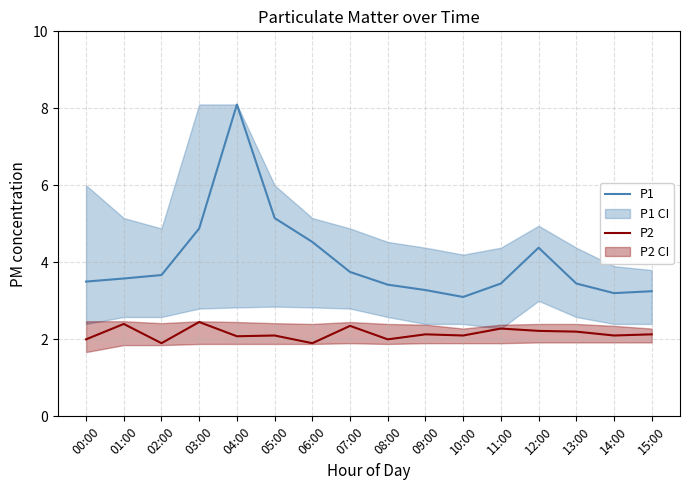

Where is the first local minimum for P2?

02:00